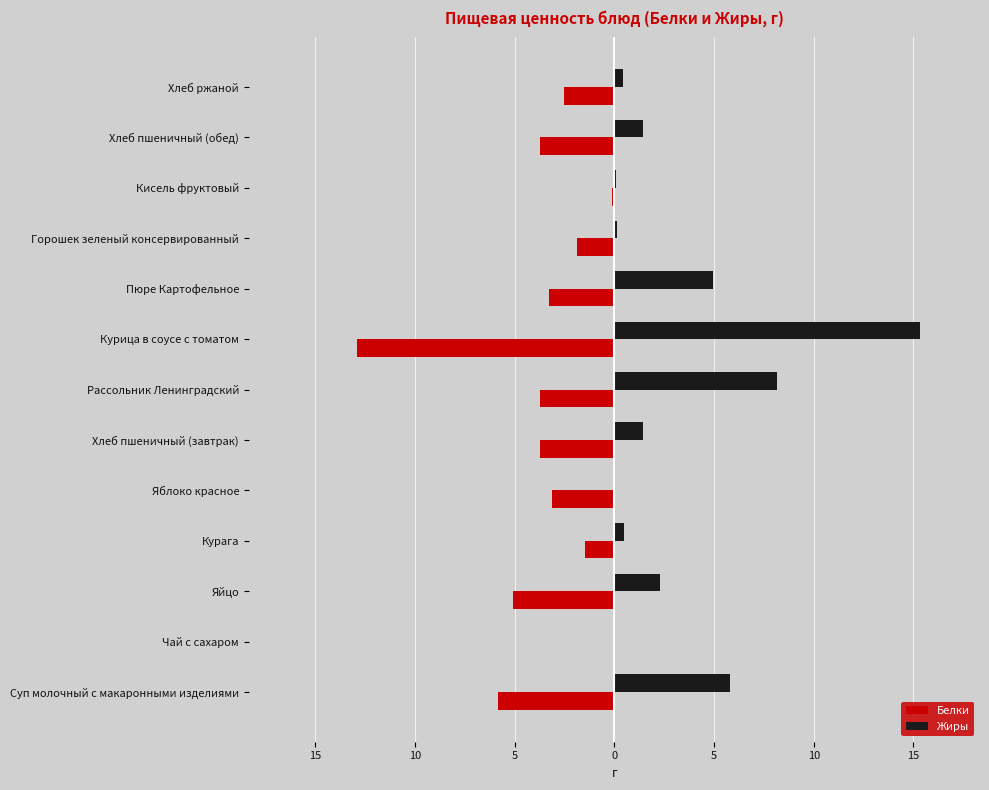

What are all the series names shown in the legend?

Белки, Жиры